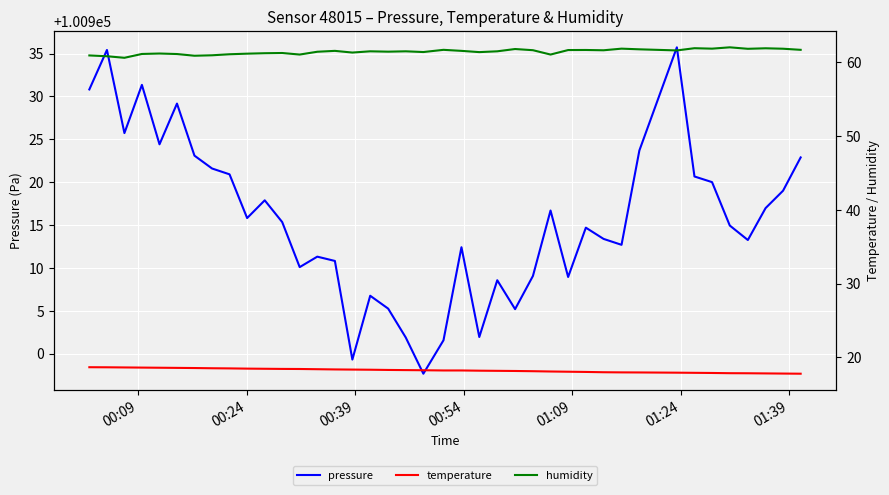

Reading left to right, transcribe all the data shown in this chart.

pressure: 100930.8	100935.4	100925.7	100931.3	100924.4	100929.2	100923.1	100921.6	100920.9	100915.8	100917.9	100915.3	100910.1	100911.3	100910.8	100899.3	100906.8	100905.2	100901.9	100897.7	100901.6	100912.4	100901.9	100908.6	100905.2	100909.1	100916.7	100908.9	100914.7	100913.4	100912.7	100923.7	100935.7	100920.7	100920.0	100914.9	100913.2	100917.0	100919.0	100922.9
temperature: 18.6	18.6	18.6	18.6	18.6	18.6	18.5	18.5	18.5	18.5	18.4	18.4	18.4	18.4	18.4	18.3	18.3	18.3	18.3	18.2	18.2	18.2	18.2	18.2	18.1	18.1	18.1	18.0	18.0	18.0	17.9	17.9	17.9	17.9	17.9	17.8	17.8	17.8	17.8	17.8
humidity: 60.9	60.8	60.6	61.1	61.2	61.1	60.9	61.0	61.1	61.2	61.2	61.3	61.1	61.4	61.6	61.3	61.5	61.5	61.5	61.4	61.7	61.6	61.4	61.5	61.8	61.6	61.1	61.7	61.7	61.6	61.9	61.8	61.6	61.9	61.9	62.0	61.8	61.9	61.9	61.7